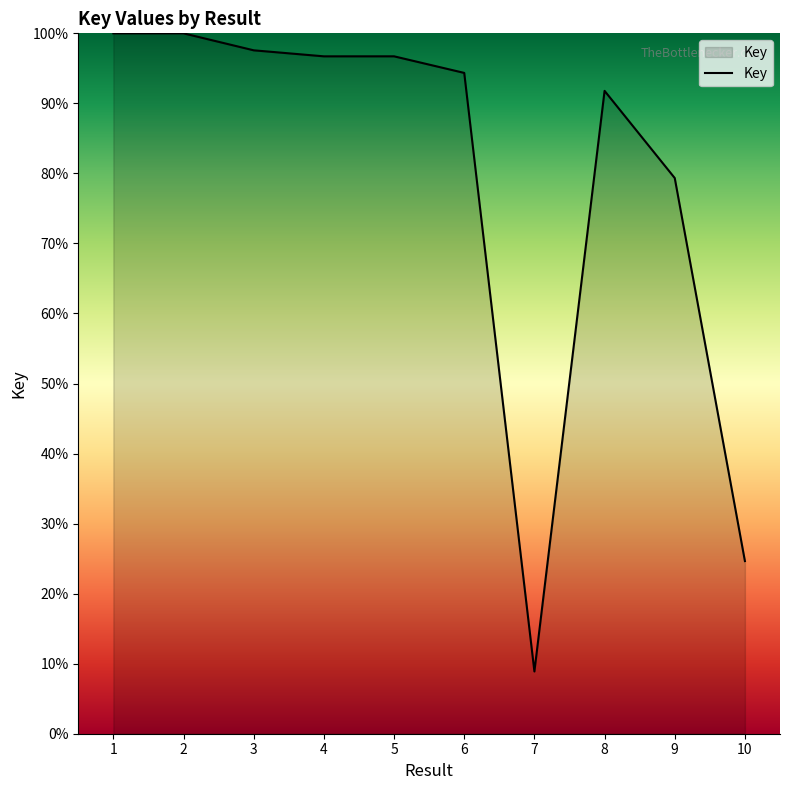

How many lines are shown in the chart?

1